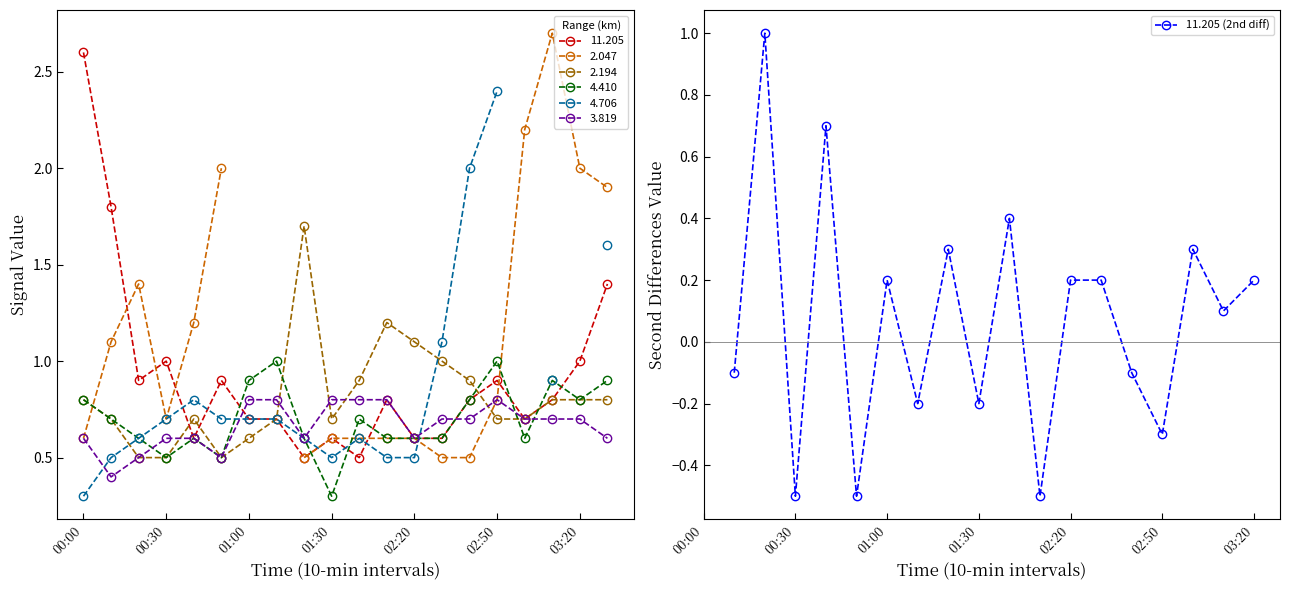

Which category has the highest value in the 11.205 series?

00:00